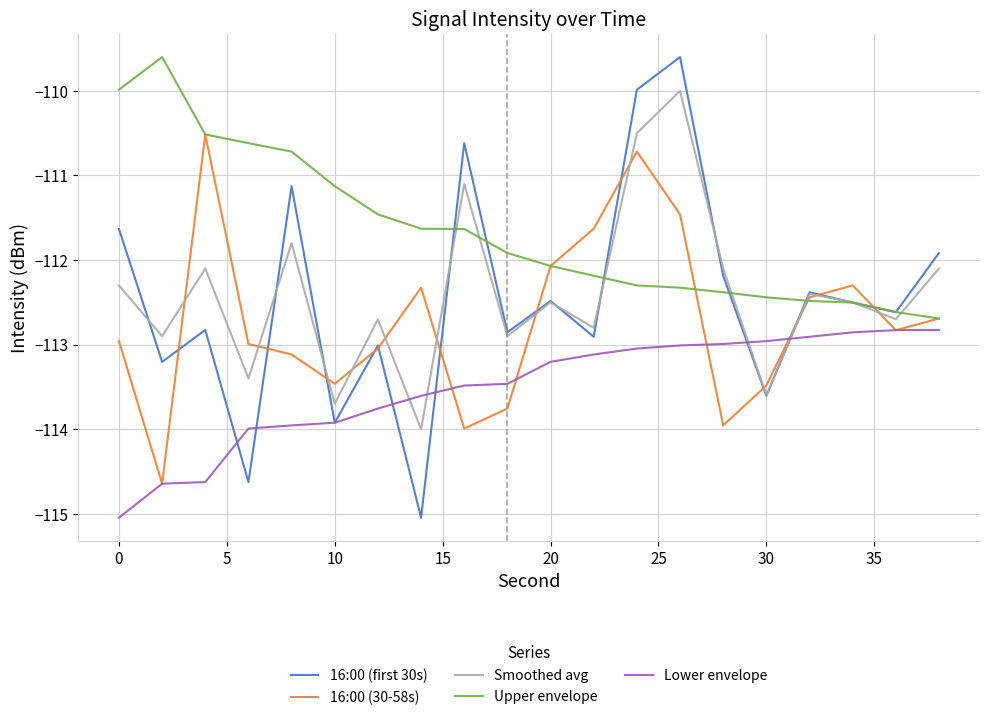

What is the minimum value shown in the chart?

-115.0